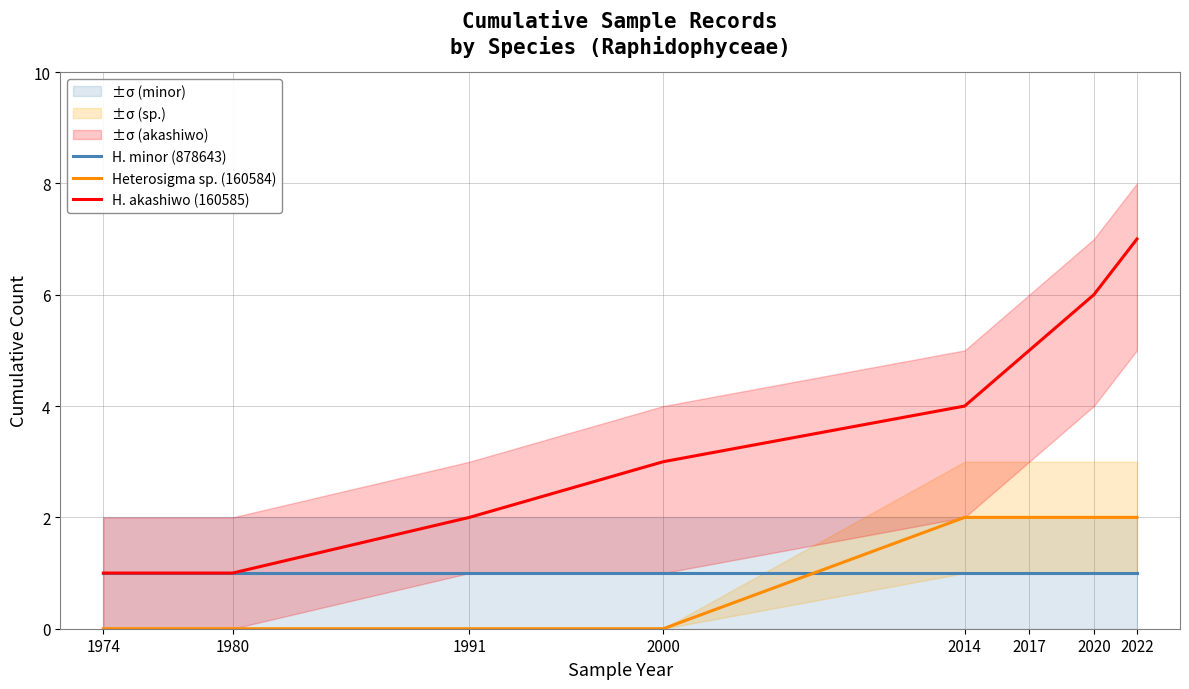

Which category has the highest value in the Heterosigma sp. (160584) series?

2014